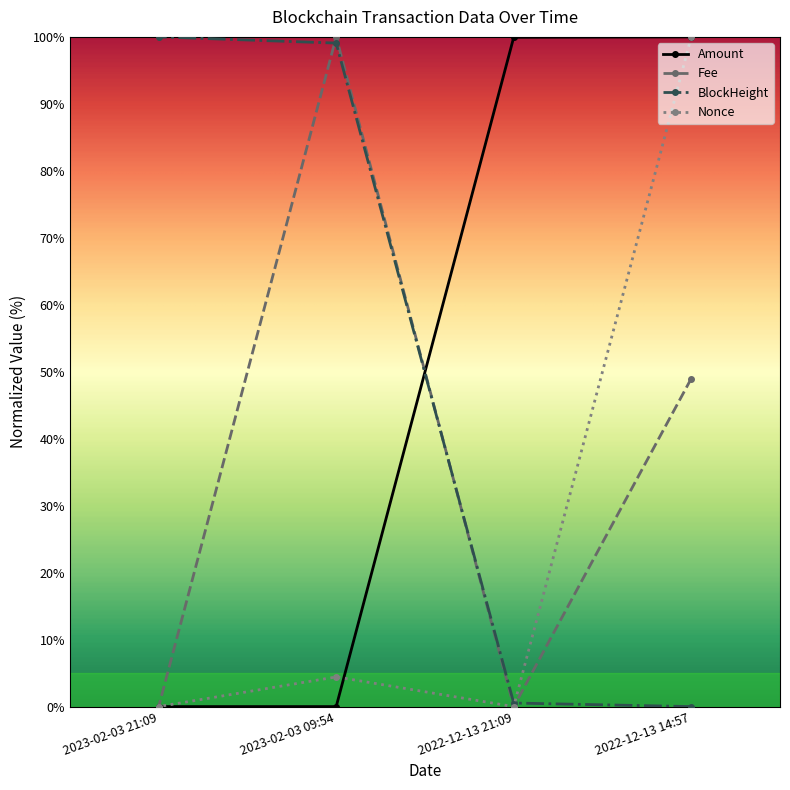

The BlockHeight series shows 0.5 at 2022-12-13 21:09. True or false?

True